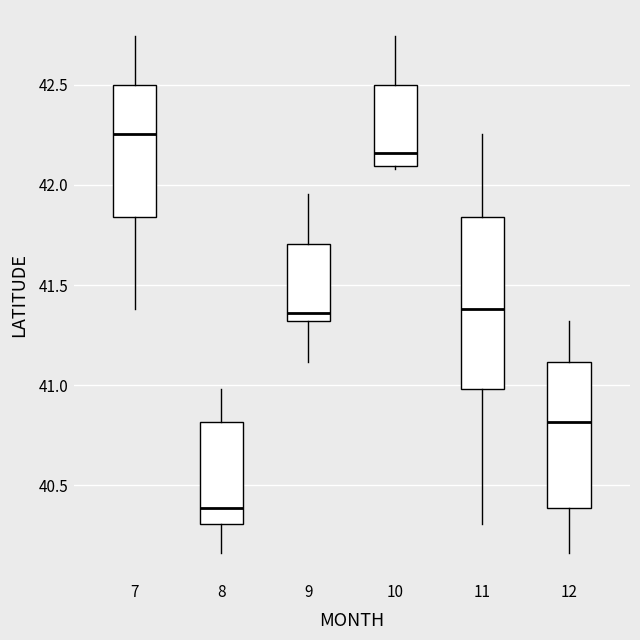

Reading left to right, read every box against the y-axis: the position of its median line, the range the box covers, and the ends of its whiskers. The values are not printed on the chart, so give them approximately, as read against the axis.

7: median 42.25, box 41.85 to 42.50, whiskers 41.40 to 42.75
8: median 40.40, box 40.30 to 40.80, whiskers 40.15 to 41.00
9: median 41.35, box 41.30 to 41.70, whiskers 41.10 to 41.95
10: median 42.15, box 42.10 to 42.50, whiskers 42.10 (just below the box's lower edge) to 42.75
11: median 41.40, box 41.00 to 41.85, whiskers 40.30 to 42.25
12: median 40.80, box 40.40 to 41.10, whiskers 40.15 to 41.30